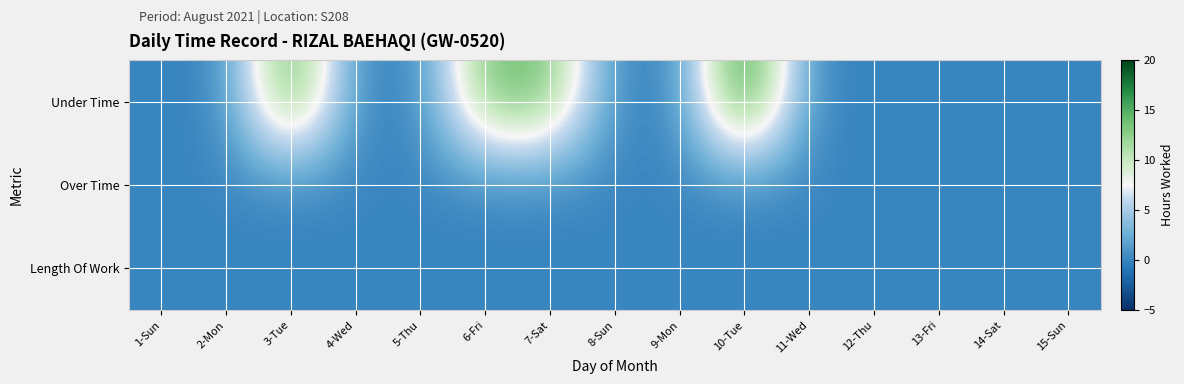

Between 8-Sun and 3-Tue, which is larger?

3-Tue